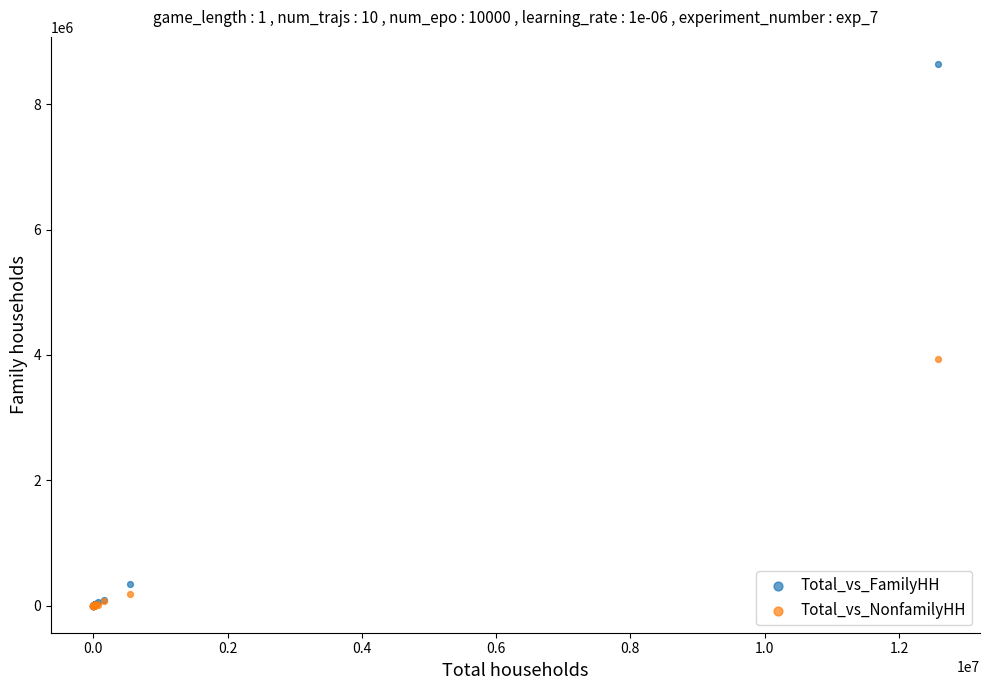

In the Total_vs_NonfamilyHH series, what Y value is closest to 1967523?

192715